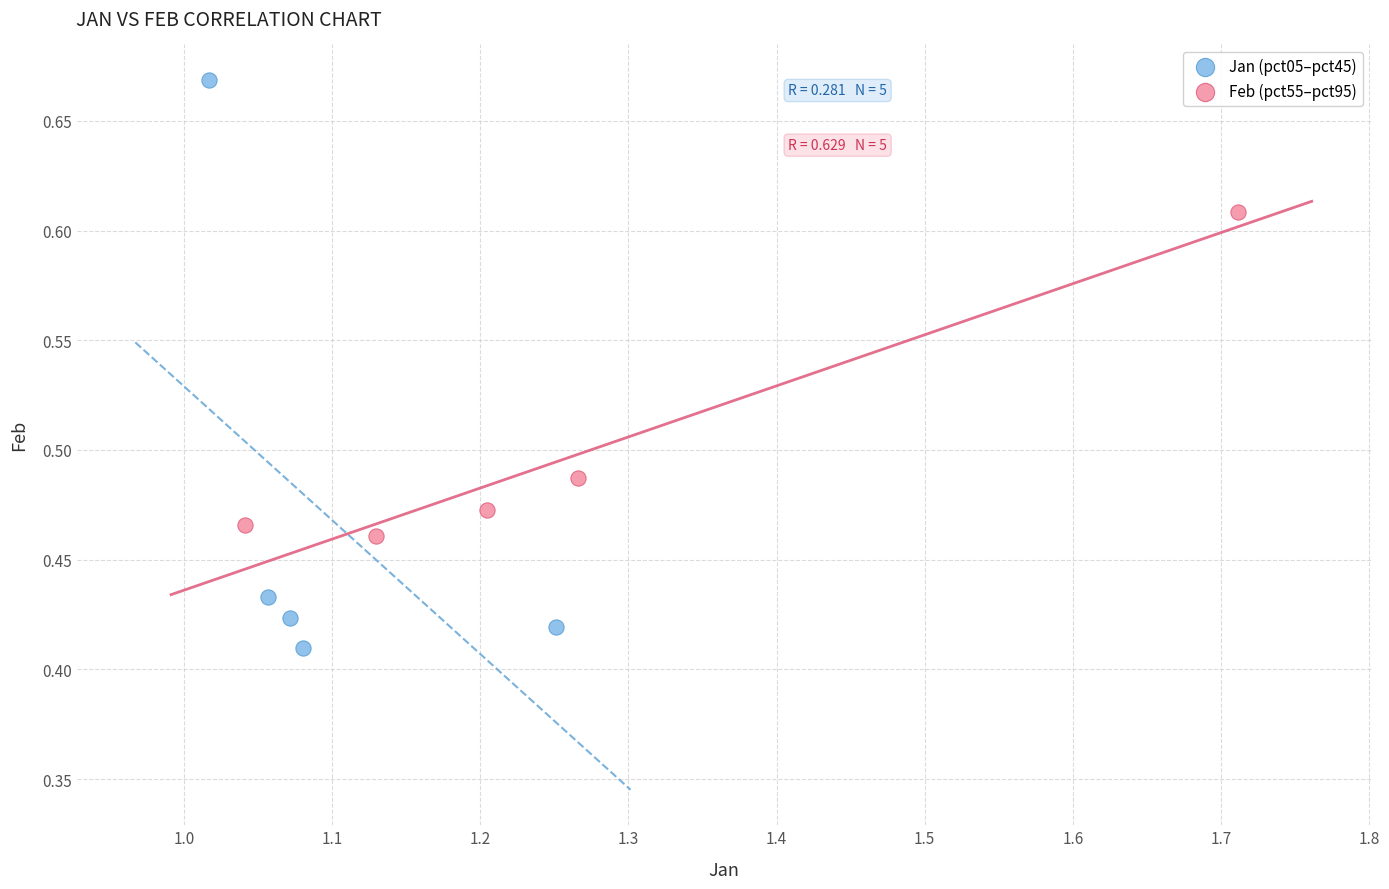

Which series contains the highest Y value?

Jan (pct05–pct45)